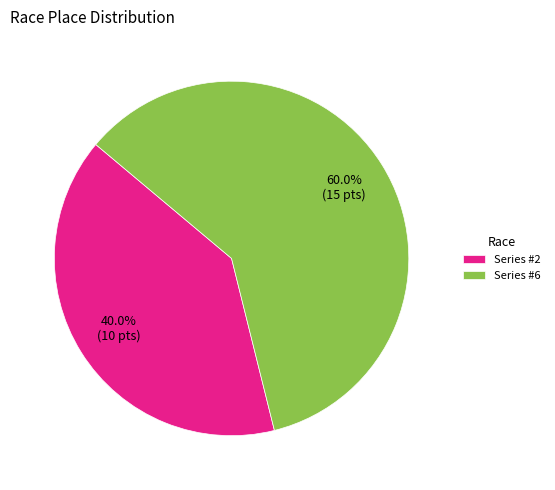

Which has a higher value, Series #6 or Series #2?

Series #6